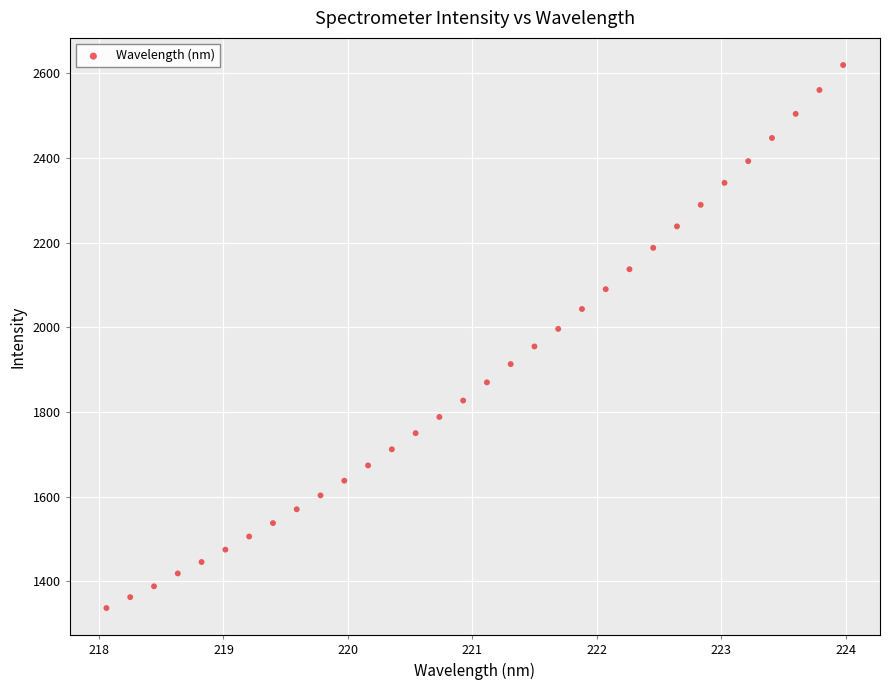

What is the range of Y values (max minus min)?

1281.9